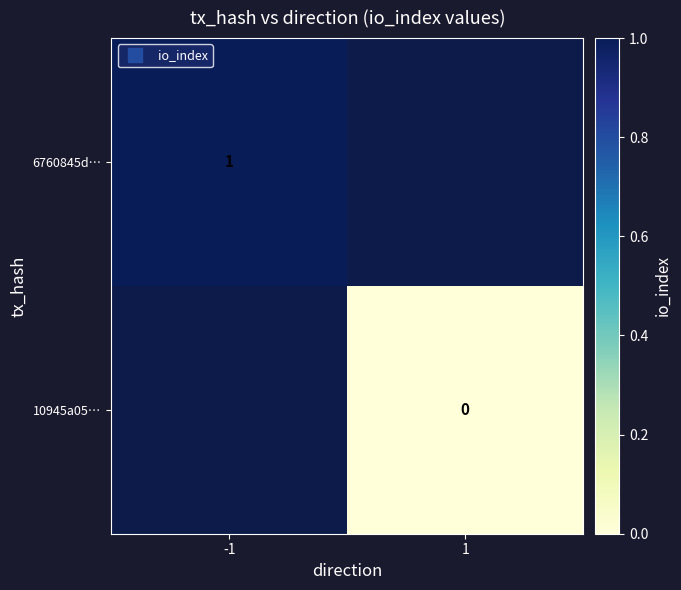

List the labels in order of 10945a05… value, largest first.

-1, 1